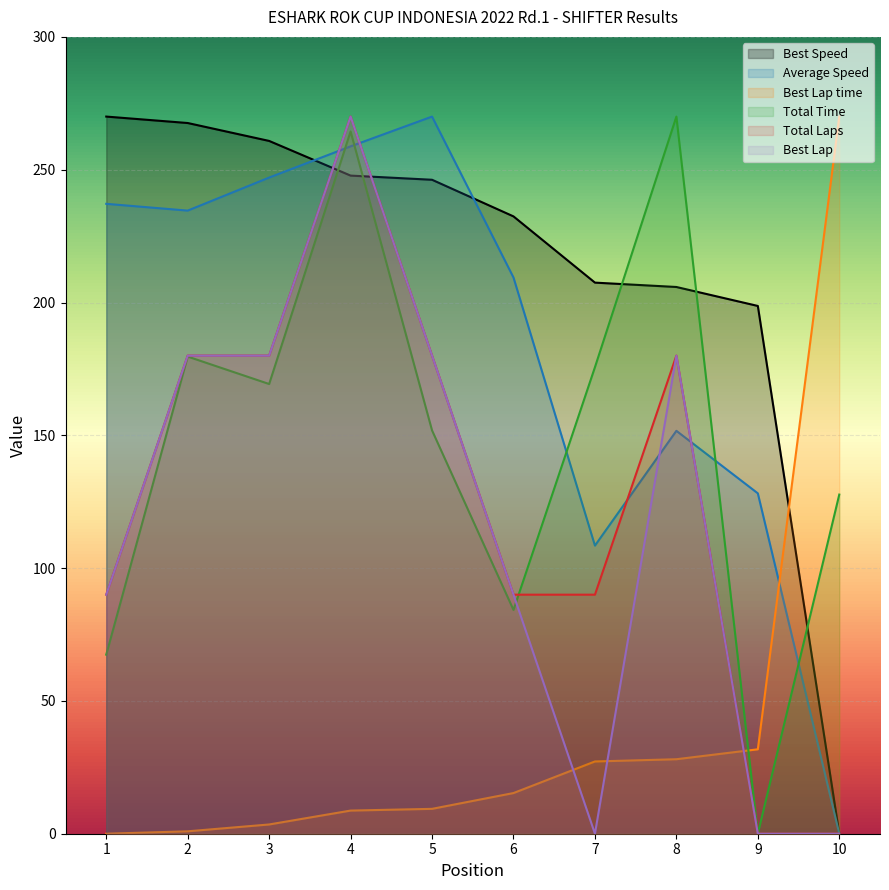

Is it true that Best Lap equals 0.0 at 10?

True